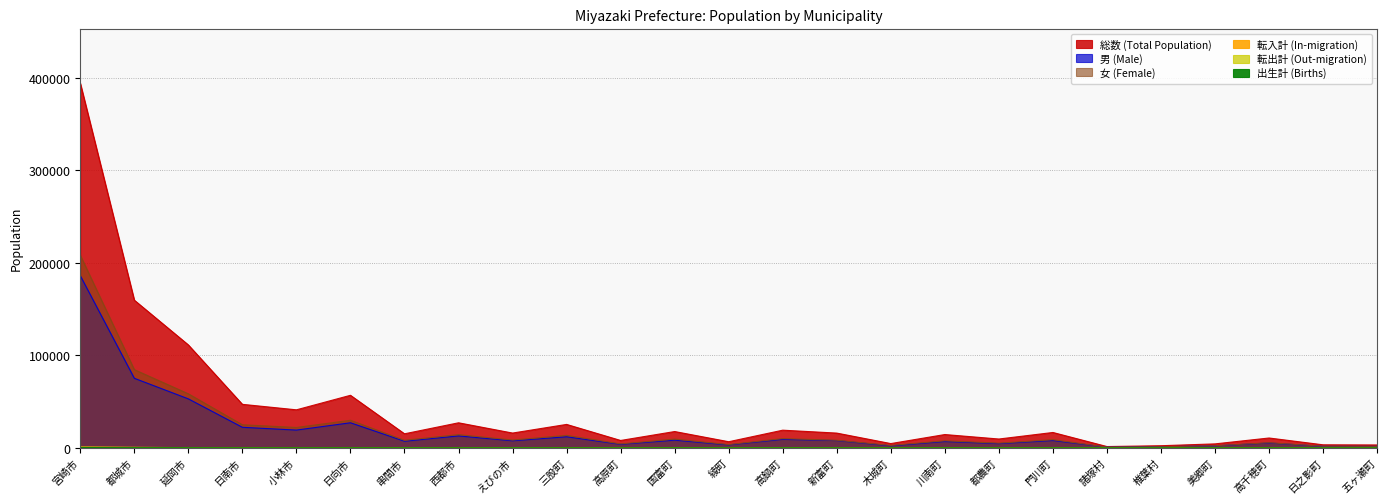

What are all the series names shown in the legend?

総数 (Total Population), 男 (Male), 女 (Female), 転入計 (In-migration), 転出計 (Out-migration), 出生計 (Births)